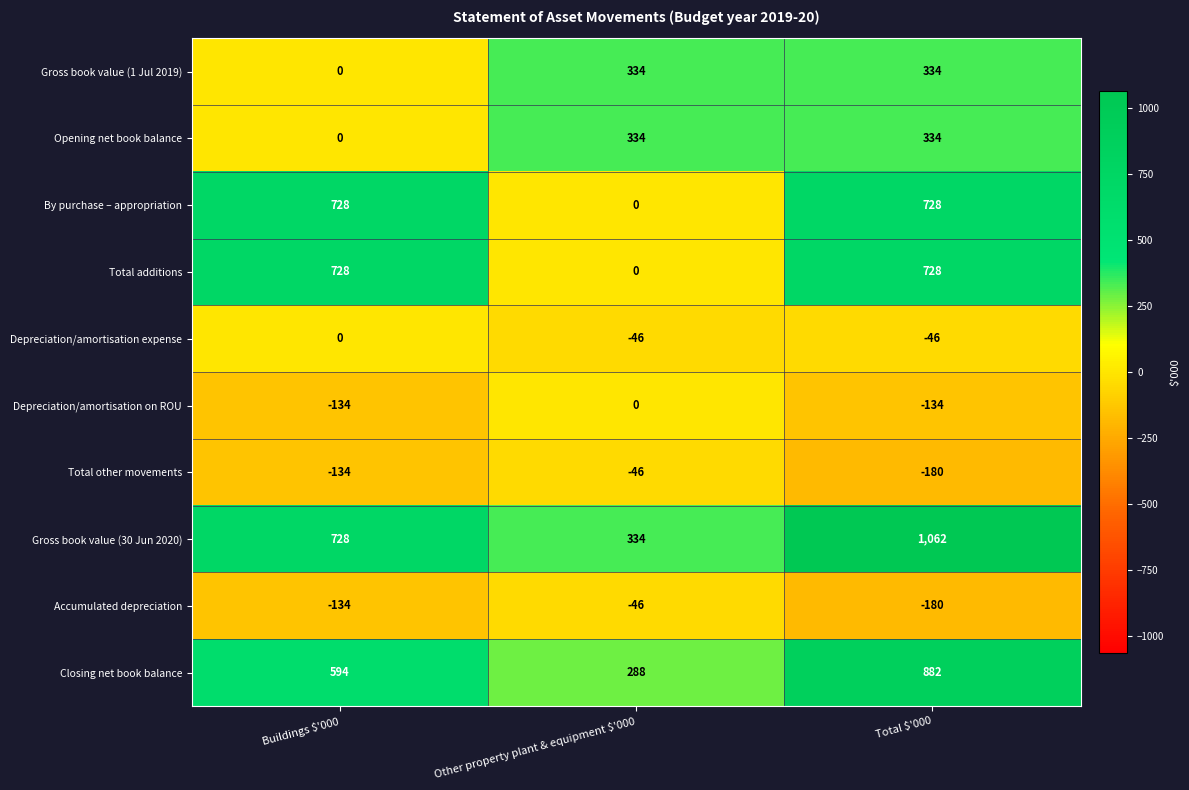

The value of Depreciation/amortisation on ROU at Total $'000 is -134. True or false?

True